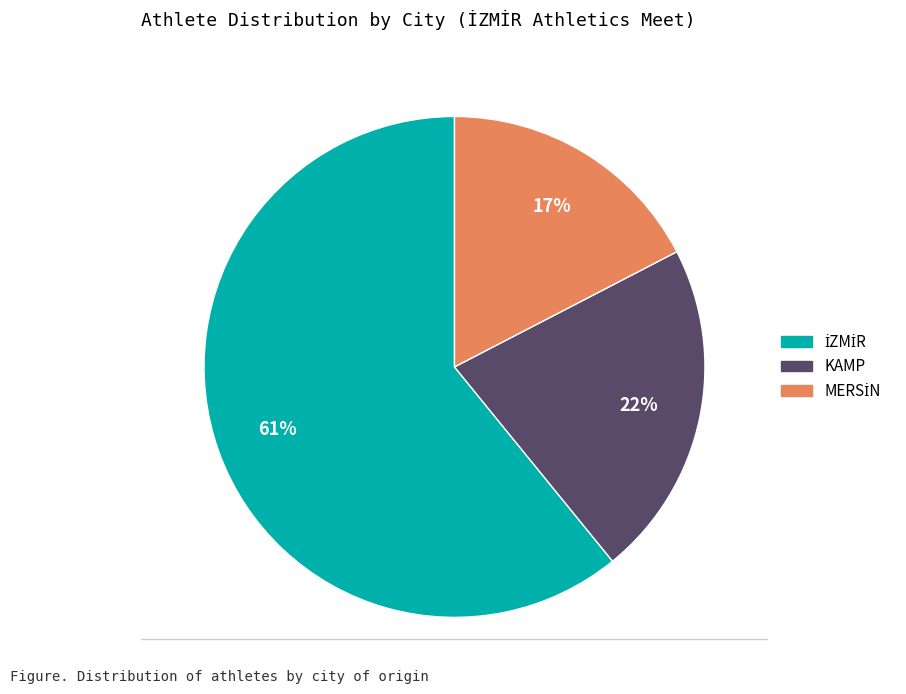

Is it true that KAMP is 13% of the pie?

False